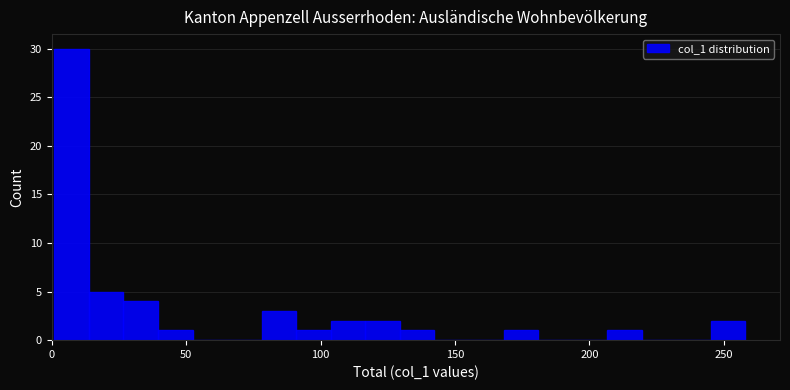

Read against the x-axis, roughly where is the centre of the tallest bar?

5